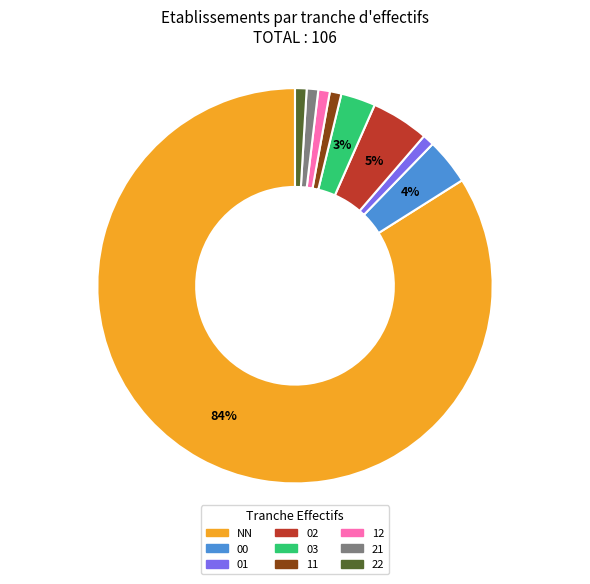

Combined, do 02 and 21 account for over 50%?

No